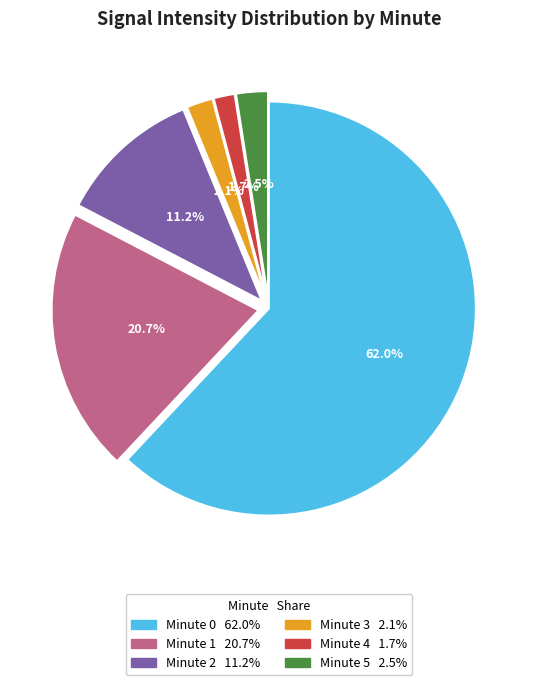

Is there a majority slice in this chart?

Yes